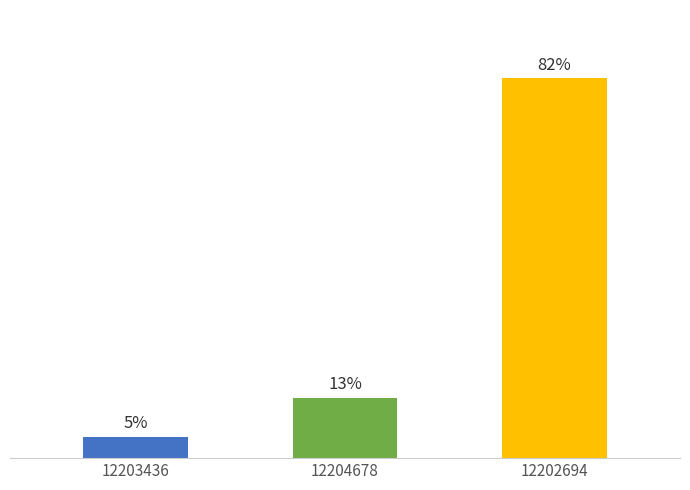

Approximately how many times larger is the value at 12204678 compared to 12203436?

2.9